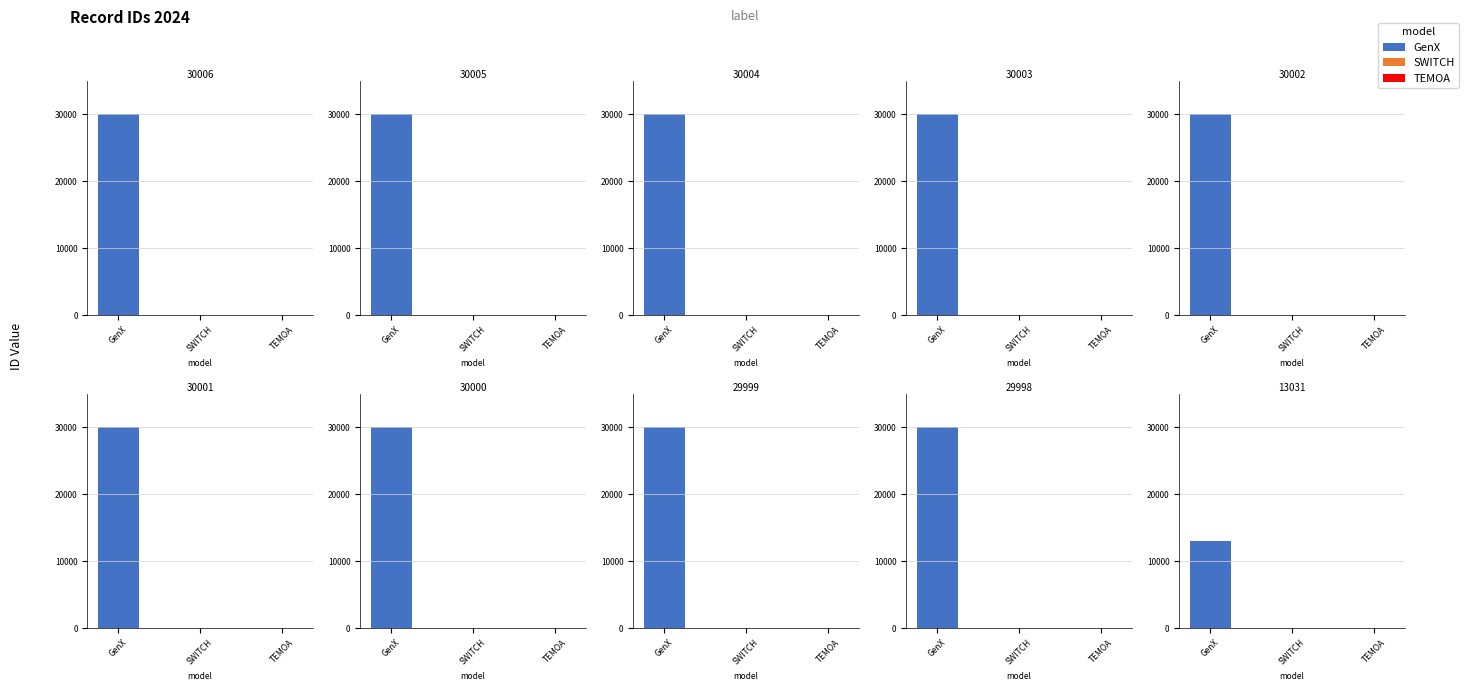

Which has a higher value, 30004 or 30005?

30005